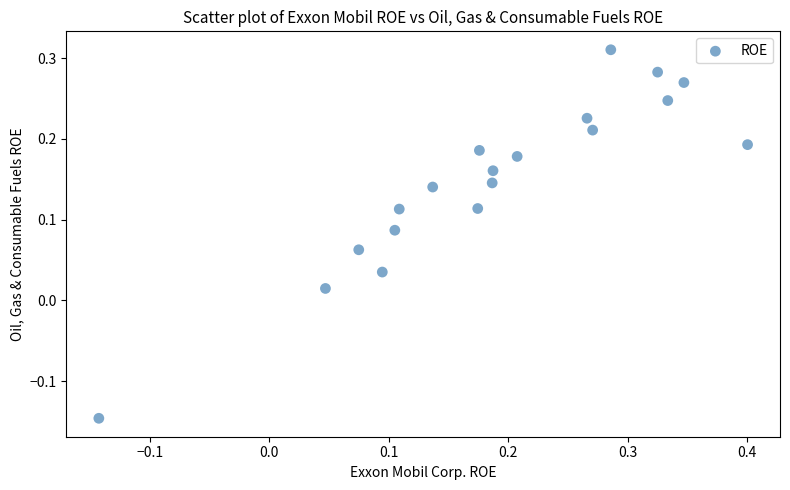

What is the range of X values (max minus min)?

0.5